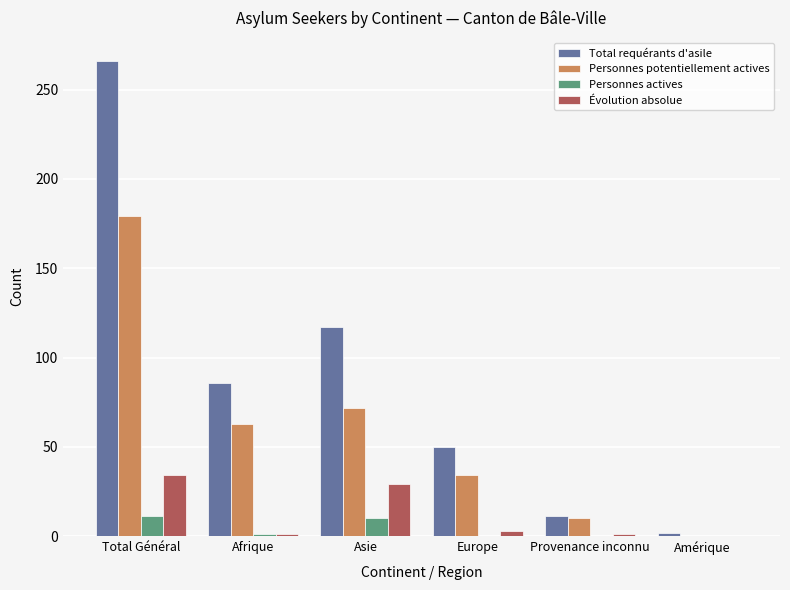

Count the number of data series in this chart.

4